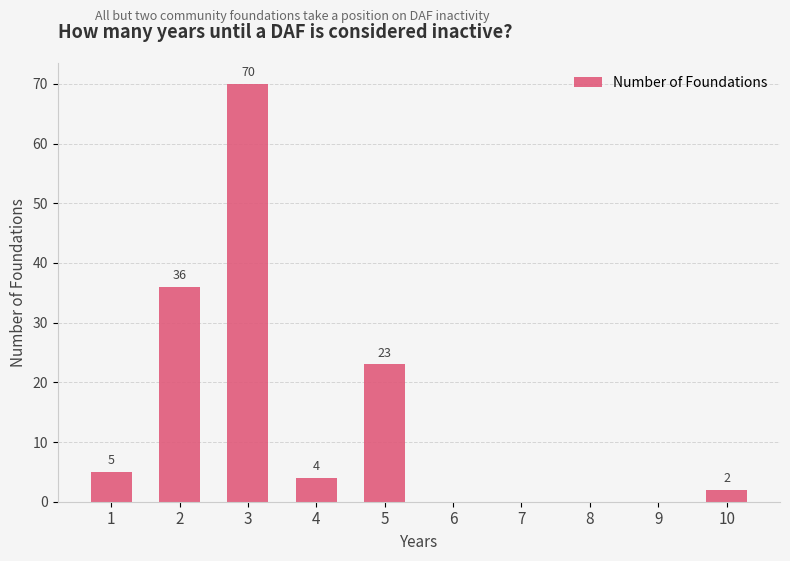

What is the average value?

14